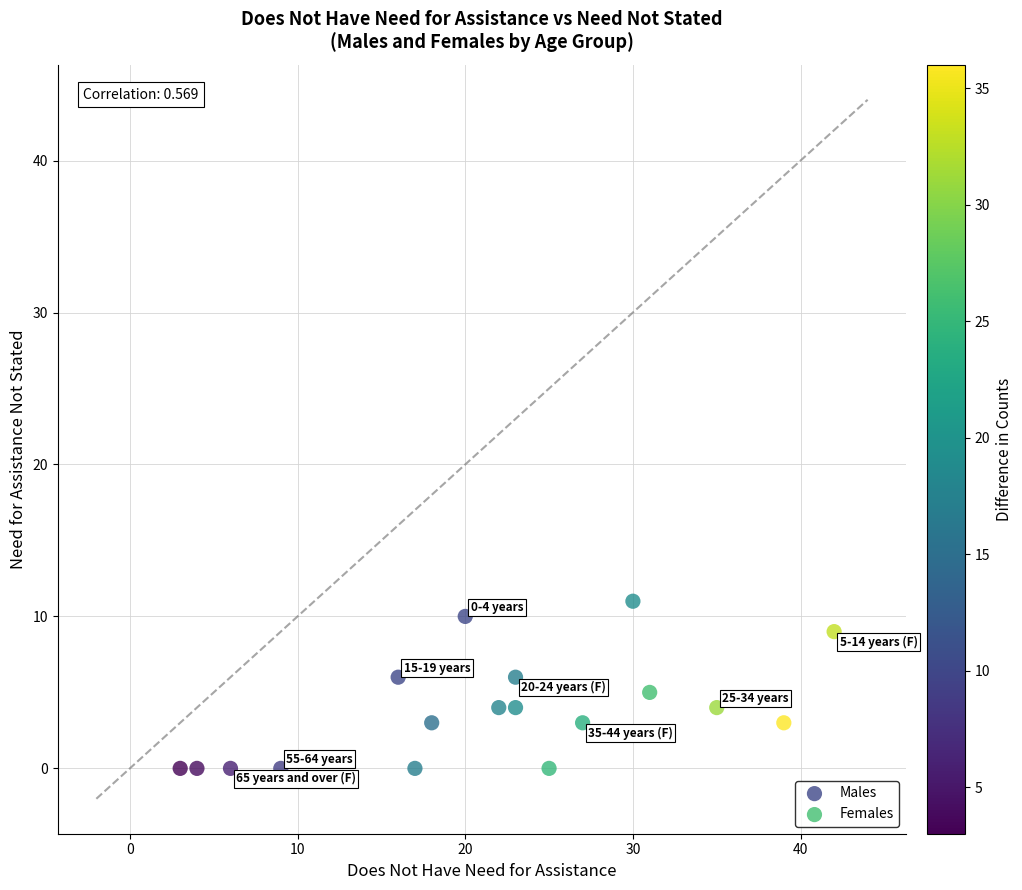

Which series has the widest spread of Y values?

Males